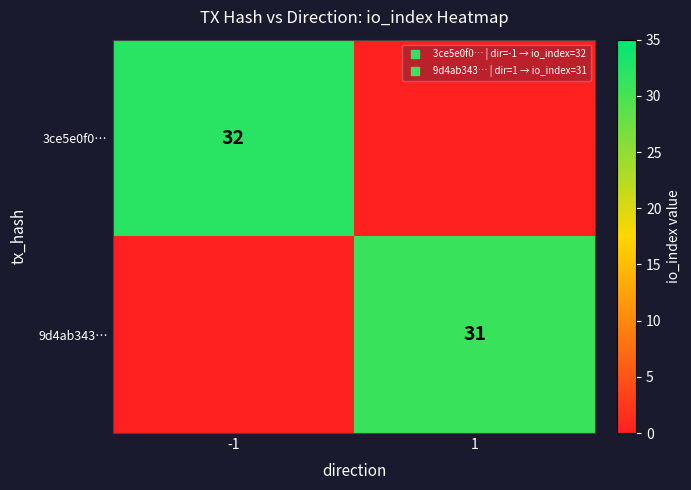

At which category is the sum across all series the highest?

-1